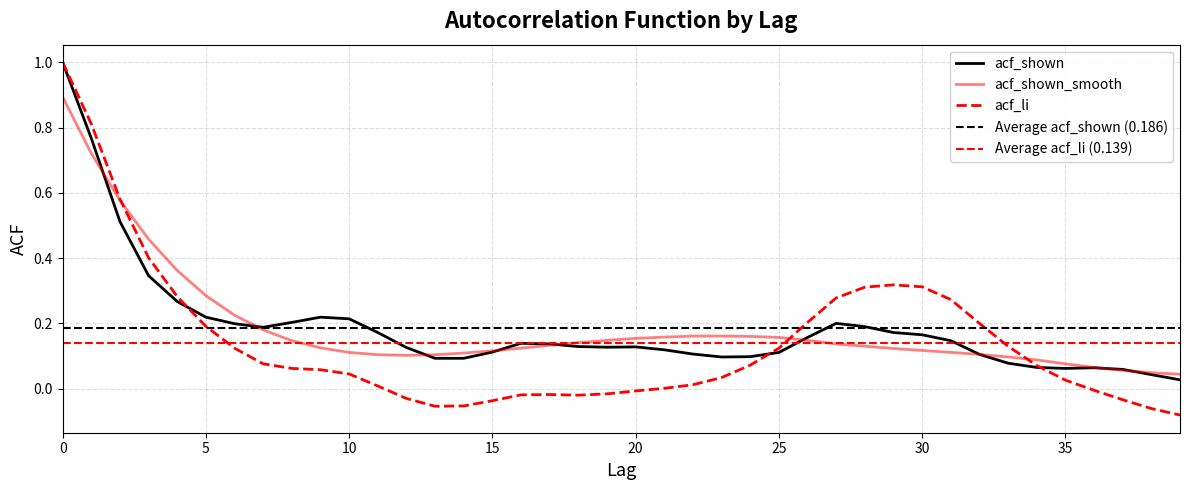

Where is acf_shown_smooth nearest to the value 0?

39